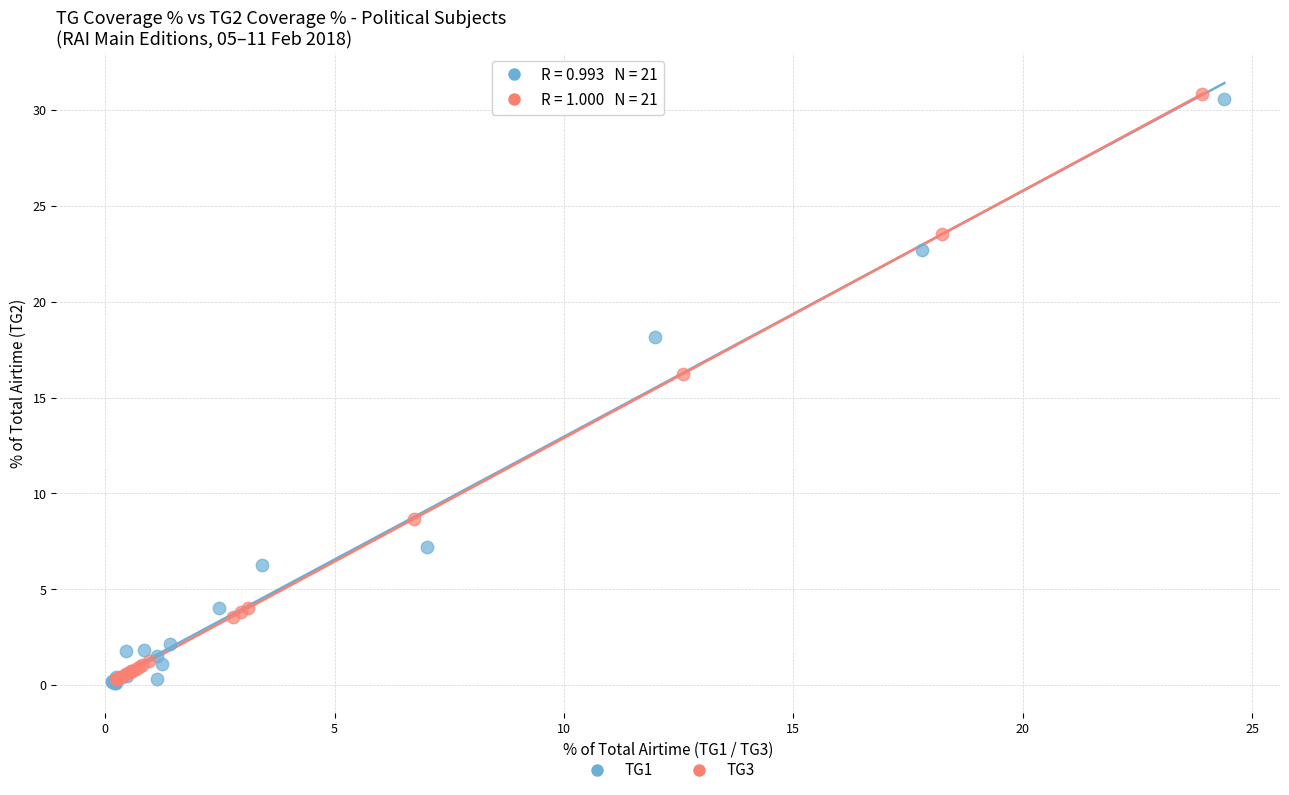

What are all the series names shown in the legend?

TG1, TG3